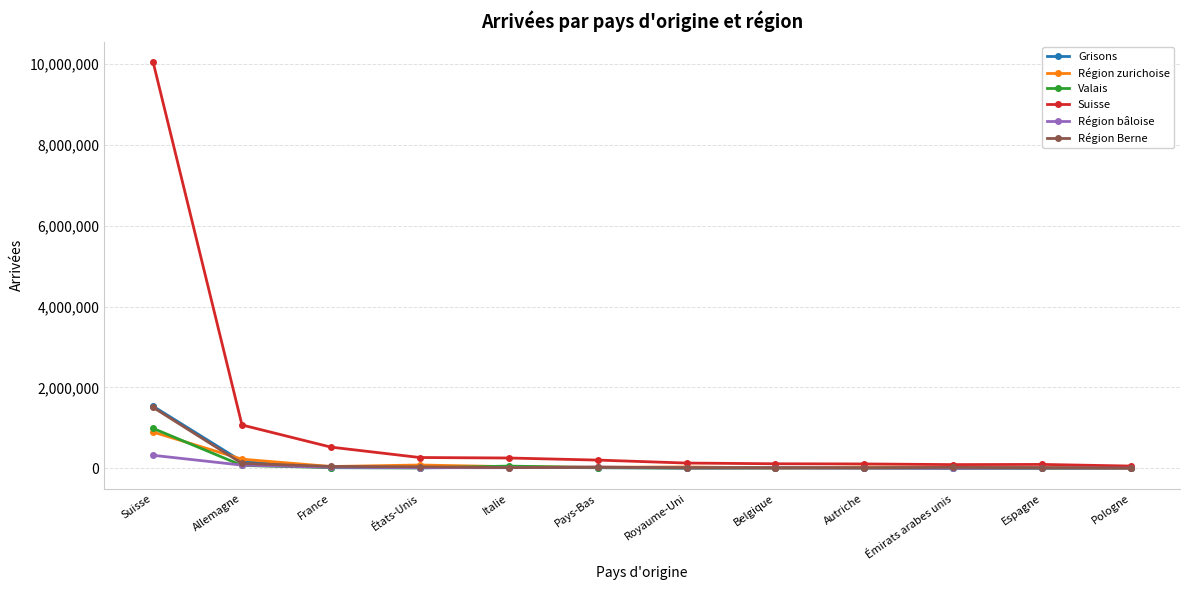

Where is Suisse nearest to the value 5055600?

Allemagne